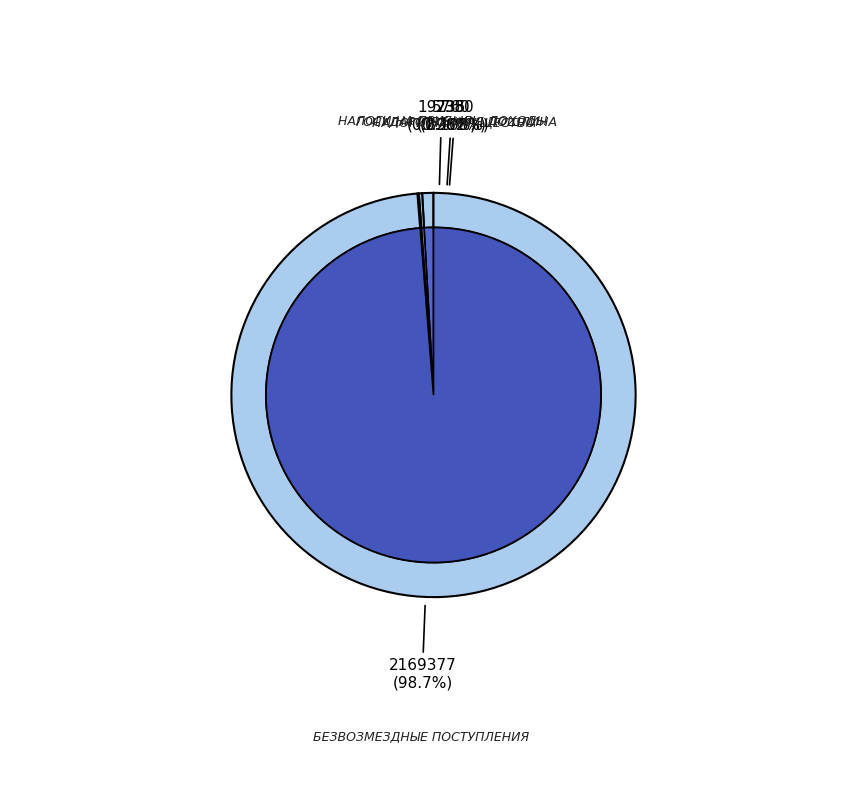

The ГОСУДАРСТВЕННАЯ ПОШЛИНА slice represents 0% of the pie. True or false?

True